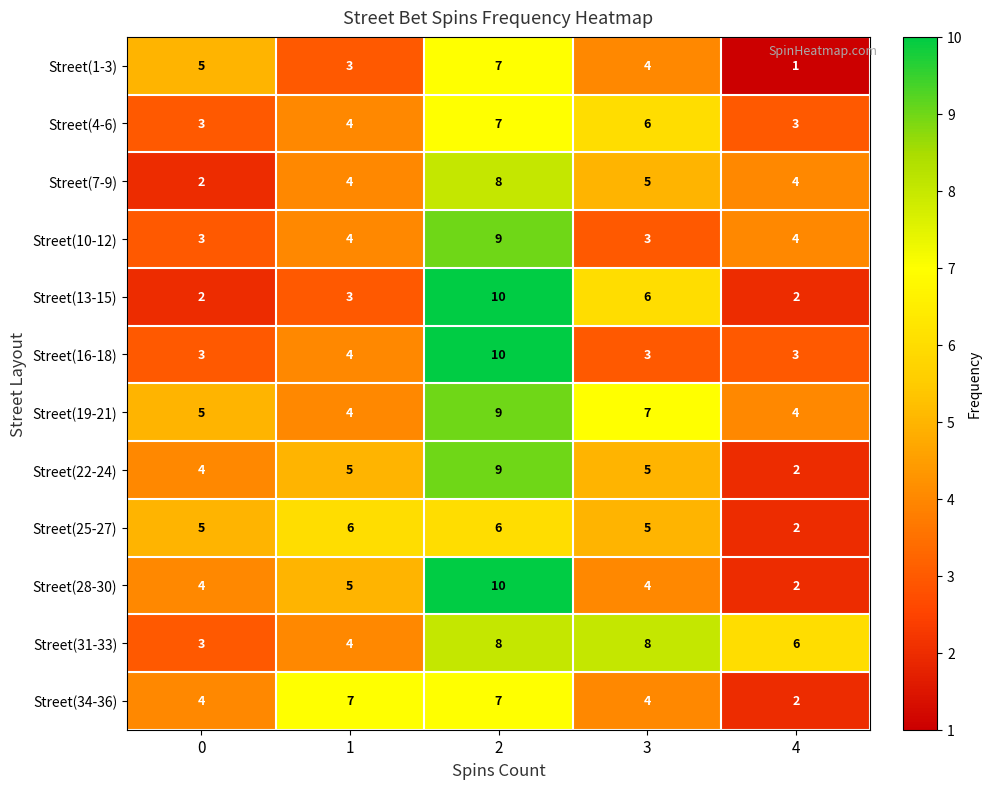

How many Street(1-3) values are between 3 and 5?

3